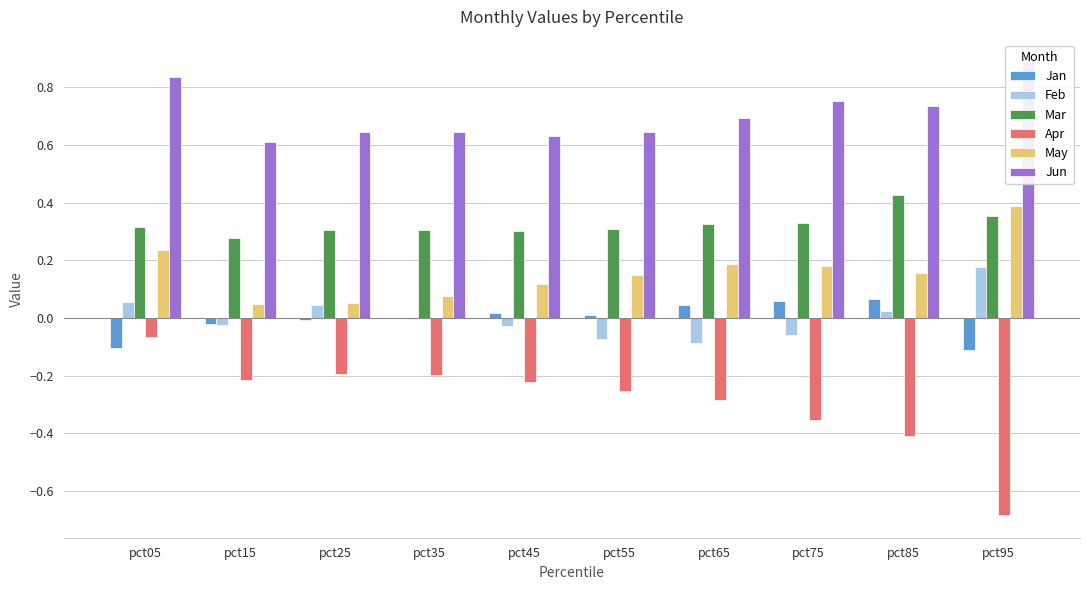

What is the spread (max minus min) of values at pct45?

0.9